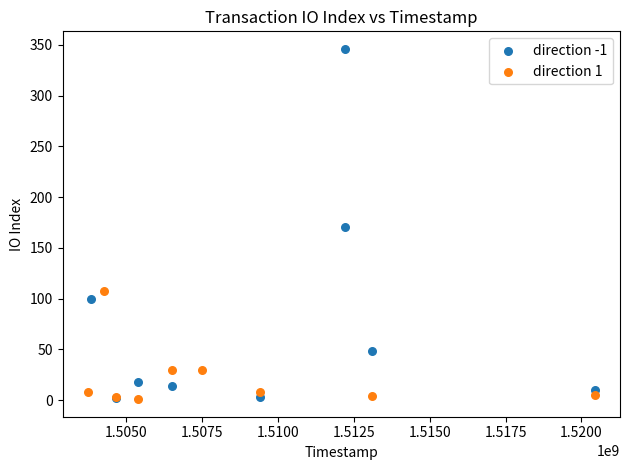

Which series reaches the maximum Y coordinate?

direction -1